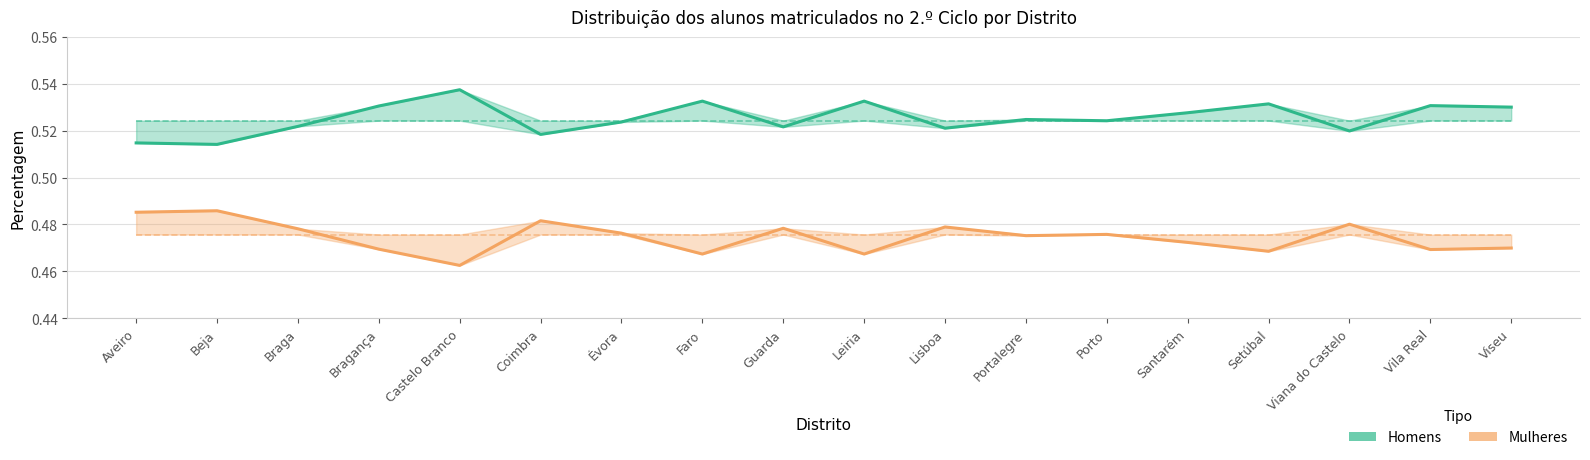

How many data points does each series have?

18